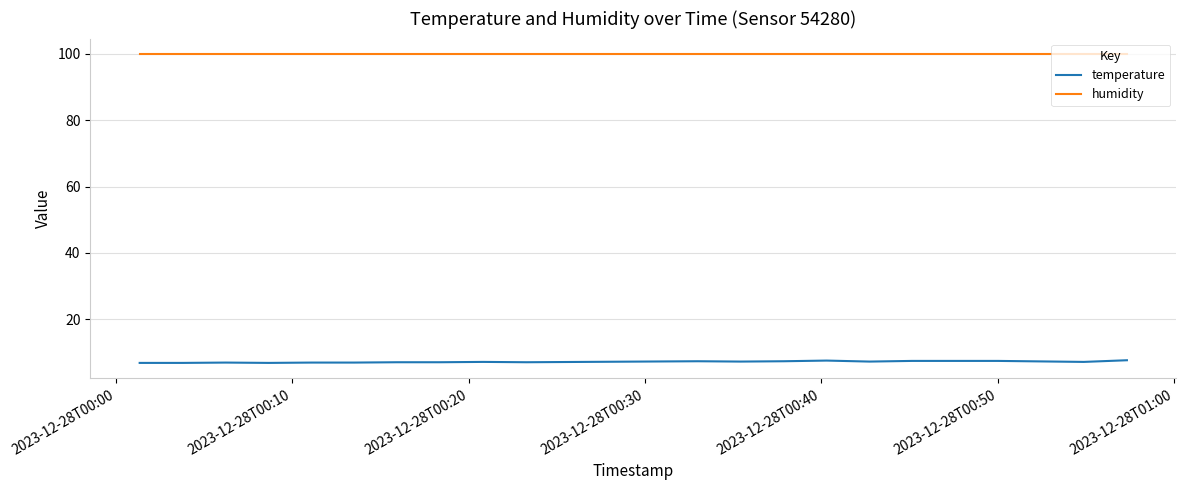

List the series in order of their overall mean, highest first.

humidity, temperature